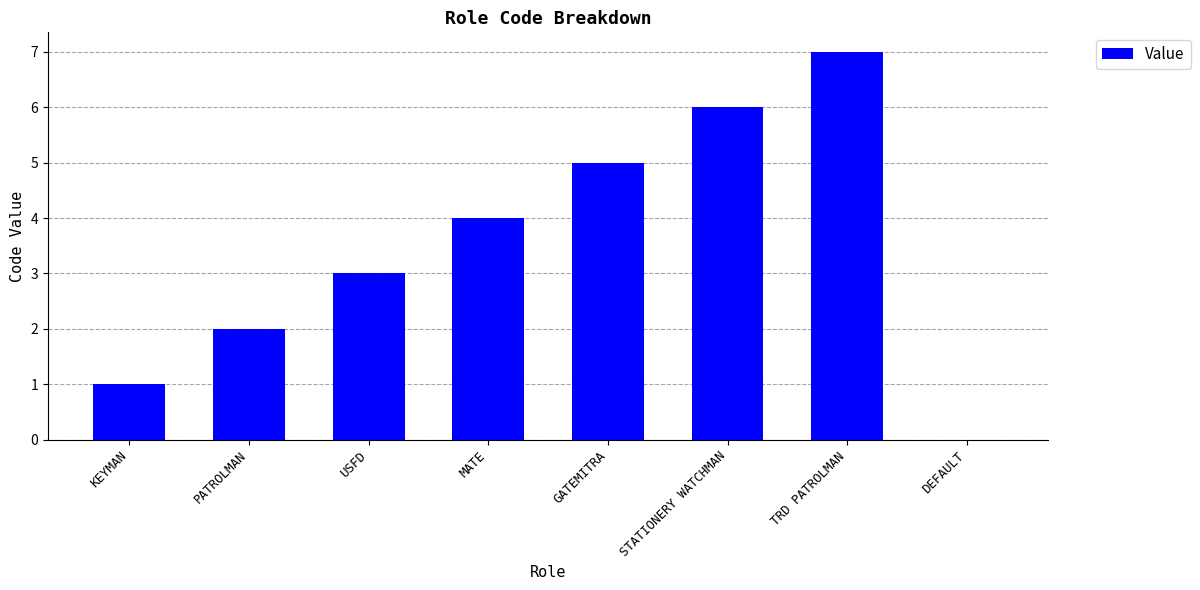

Reading right to left, list all the values displayed in this chart.

0	7	6	5	4	3	2	1